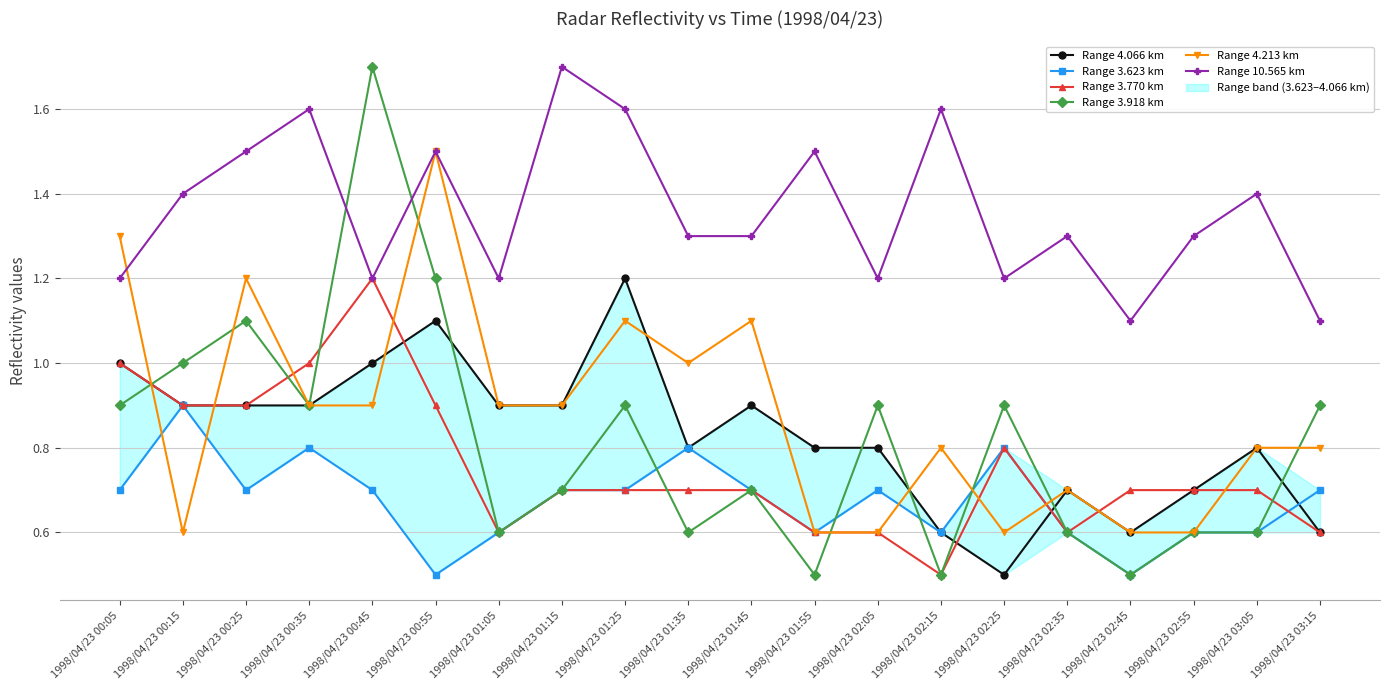

Reading left to right, transcribe all the data shown in this chart.

Range 4.066 km: 1998/04/23 00:05=1.0	1998/04/23 00:15=0.9	1998/04/23 00:25=0.9	1998/04/23 00:35=0.9	1998/04/23 00:45=1.0	1998/04/23 00:55=1.1	1998/04/23 01:05=0.9	1998/04/23 01:15=0.9	1998/04/23 01:25=1.2	1998/04/23 01:35=0.8	1998/04/23 01:45=0.9	1998/04/23 01:55=0.8	1998/04/23 02:05=0.8	1998/04/23 02:15=0.6	1998/04/23 02:25=0.5	1998/04/23 02:35=0.7	1998/04/23 02:45=0.6	1998/04/23 02:55=0.7	1998/04/23 03:05=0.8	1998/04/23 03:15=0.6
Range 3.623 km: 1998/04/23 00:05=0.7	1998/04/23 00:15=0.9	1998/04/23 00:25=0.7	1998/04/23 00:35=0.8	1998/04/23 00:45=0.7	1998/04/23 00:55=0.5	1998/04/23 01:05=0.6	1998/04/23 01:15=0.7	1998/04/23 01:25=0.7	1998/04/23 01:35=0.8	1998/04/23 01:45=0.7	1998/04/23 01:55=0.6	1998/04/23 02:05=0.7	1998/04/23 02:15=0.6	1998/04/23 02:25=0.8	1998/04/23 02:35=0.6	1998/04/23 02:45=0.5	1998/04/23 02:55=0.6	1998/04/23 03:05=0.6	1998/04/23 03:15=0.7
Range 3.770 km: 1998/04/23 00:05=1.0	1998/04/23 00:15=0.9	1998/04/23 00:25=0.9	1998/04/23 00:35=1.0	1998/04/23 00:45=1.2	1998/04/23 00:55=0.9	1998/04/23 01:05=0.6	1998/04/23 01:15=0.7	1998/04/23 01:25=0.7	1998/04/23 01:35=0.7	1998/04/23 01:45=0.7	1998/04/23 01:55=0.6	1998/04/23 02:05=0.6	1998/04/23 02:15=0.5	1998/04/23 02:25=0.8	1998/04/23 02:35=0.6	1998/04/23 02:45=0.7	1998/04/23 02:55=0.7	1998/04/23 03:05=0.7	1998/04/23 03:15=0.6
Range 3.918 km: 1998/04/23 00:05=0.9	1998/04/23 00:15=1.0	1998/04/23 00:25=1.1	1998/04/23 00:35=0.9	1998/04/23 00:45=1.7	1998/04/23 00:55=1.2	1998/04/23 01:05=0.6	1998/04/23 01:15=0.7	1998/04/23 01:25=0.9	1998/04/23 01:35=0.6	1998/04/23 01:45=0.7	1998/04/23 01:55=0.5	1998/04/23 02:05=0.9	1998/04/23 02:15=0.5	1998/04/23 02:25=0.9	1998/04/23 02:35=0.6	1998/04/23 02:45=0.5	1998/04/23 02:55=0.6	1998/04/23 03:05=0.6	1998/04/23 03:15=0.9
Range 4.213 km: 1998/04/23 00:05=1.3	1998/04/23 00:15=0.6	1998/04/23 00:25=1.2	1998/04/23 00:35=0.9	1998/04/23 00:45=0.9	1998/04/23 00:55=1.5	1998/04/23 01:05=0.9	1998/04/23 01:15=0.9	1998/04/23 01:25=1.1	1998/04/23 01:35=1.0	1998/04/23 01:45=1.1	1998/04/23 01:55=0.6	1998/04/23 02:05=0.6	1998/04/23 02:15=0.8	1998/04/23 02:25=0.6	1998/04/23 02:35=0.7	1998/04/23 02:45=0.6	1998/04/23 02:55=0.6	1998/04/23 03:05=0.8	1998/04/23 03:15=0.8
Range 10.565 km: 1998/04/23 00:05=1.2	1998/04/23 00:15=1.4	1998/04/23 00:25=1.5	1998/04/23 00:35=1.6	1998/04/23 00:45=1.2	1998/04/23 00:55=1.5	1998/04/23 01:05=1.2	1998/04/23 01:15=1.7	1998/04/23 01:25=1.6	1998/04/23 01:35=1.3	1998/04/23 01:45=1.3	1998/04/23 01:55=1.5	1998/04/23 02:05=1.2	1998/04/23 02:15=1.6	1998/04/23 02:25=1.2	1998/04/23 02:35=1.3	1998/04/23 02:45=1.1	1998/04/23 02:55=1.3	1998/04/23 03:05=1.4	1998/04/23 03:15=1.1